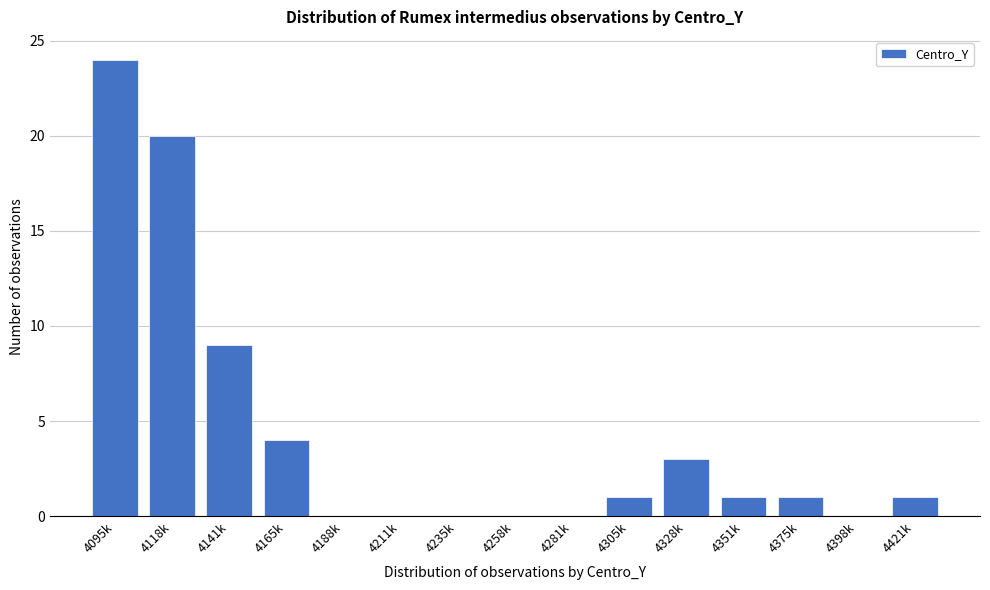

Reading left to right, what are all the values shown in this chart?

4095k=24	4118k=20	4141k=9	4165k=4	4188k=0	4211k=0	4235k=0	4258k=0	4281k=0	4305k=1	4328k=3	4351k=1	4375k=1	4398k=0	4421k=1